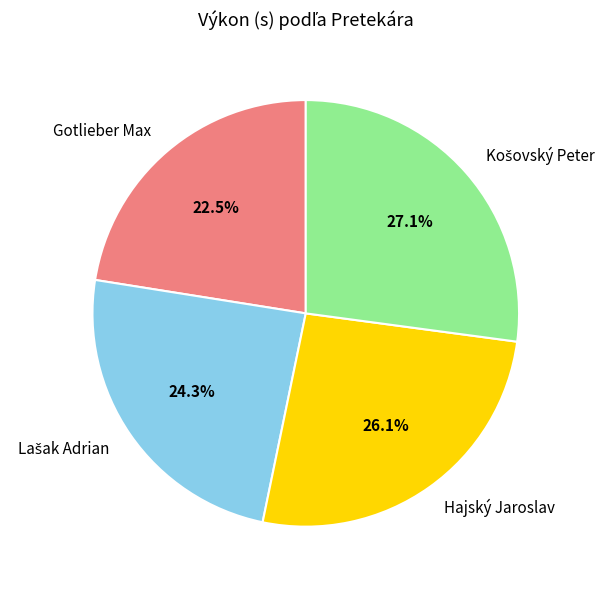

What is the ratio of the value at Gotlieber Max to the value at Hajský Jaroslav?

0.9